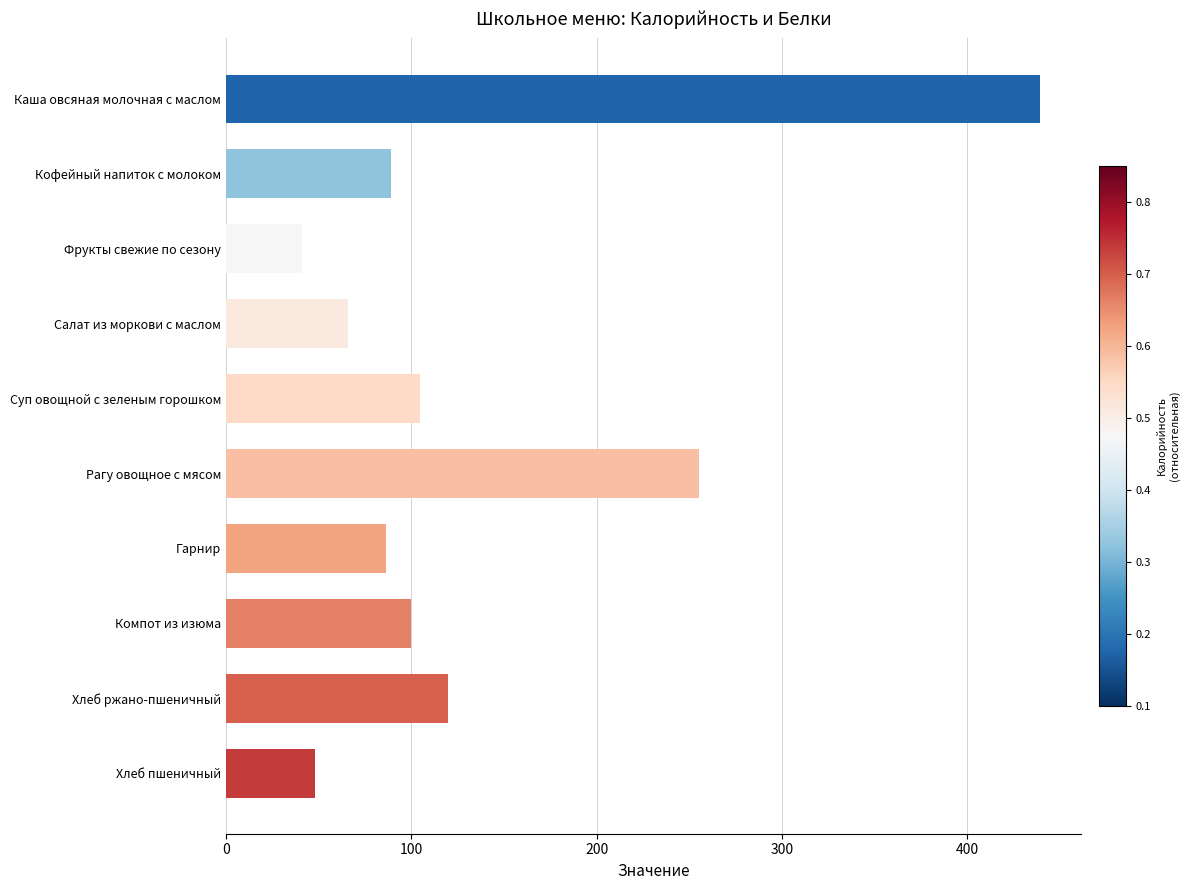

What is the average value?

134.9